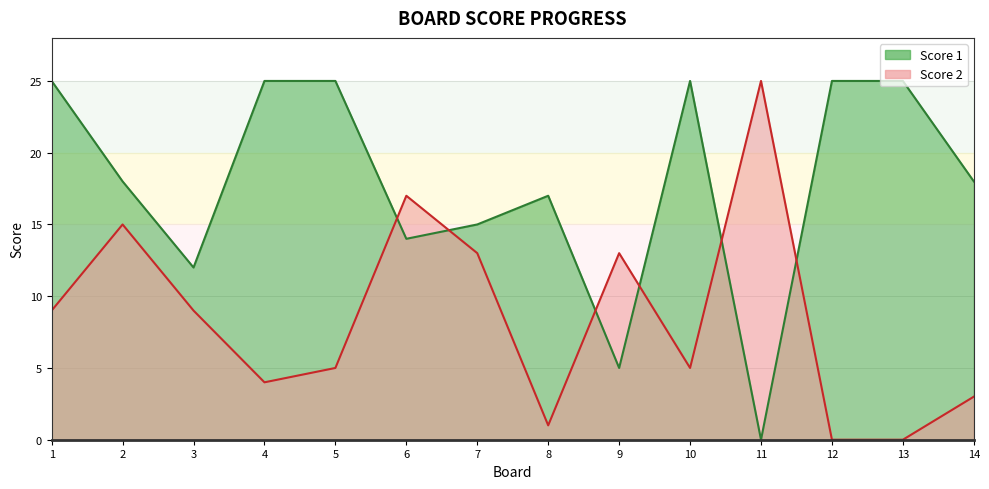

How many lines are shown in the chart?

2